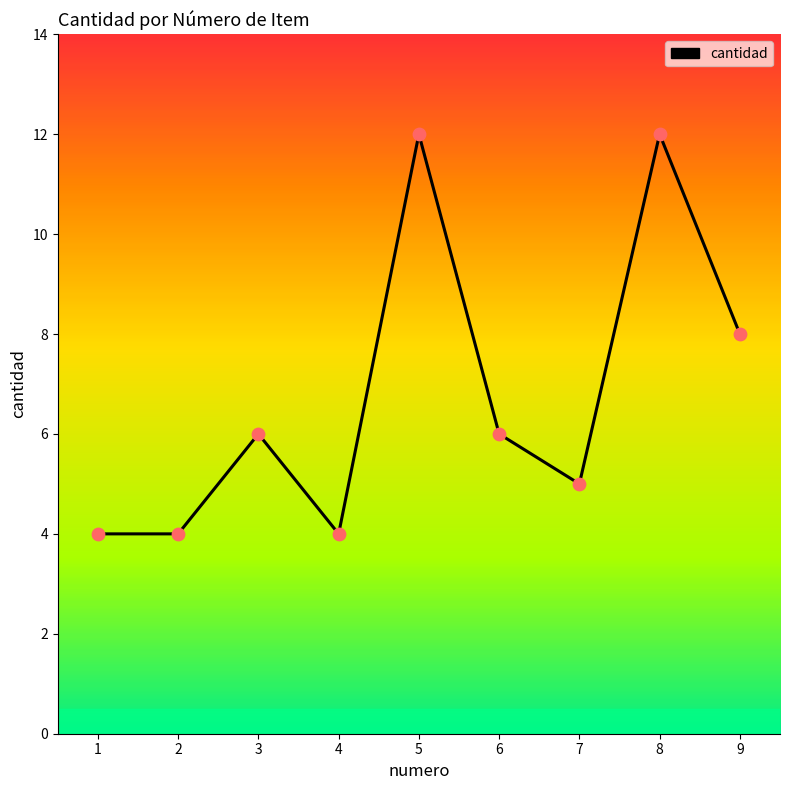

What is the change in value from 2 to 7?

+1